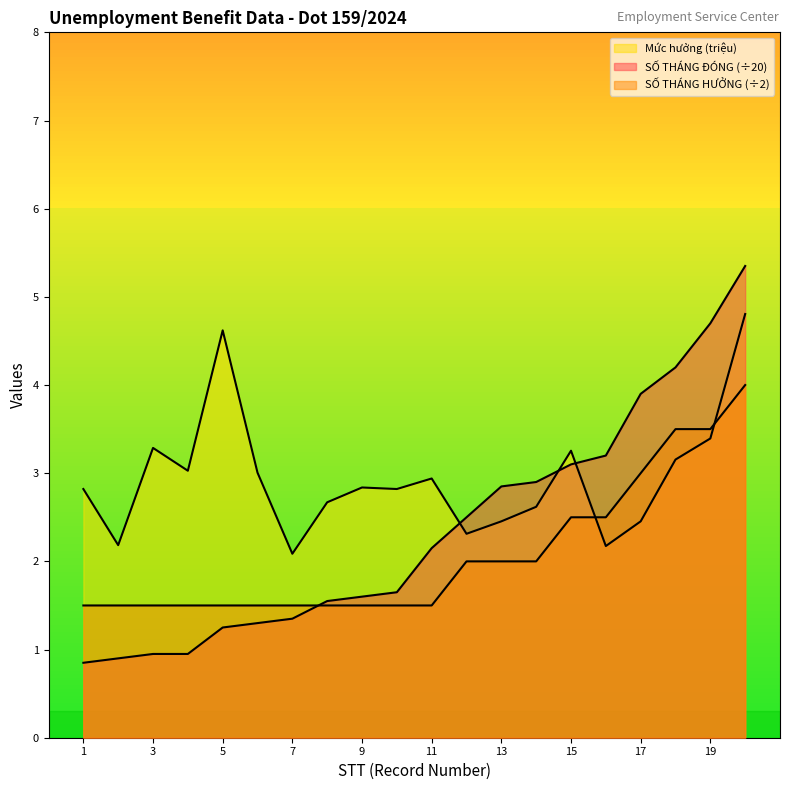

What is the minimum value shown in the chart?

0.8